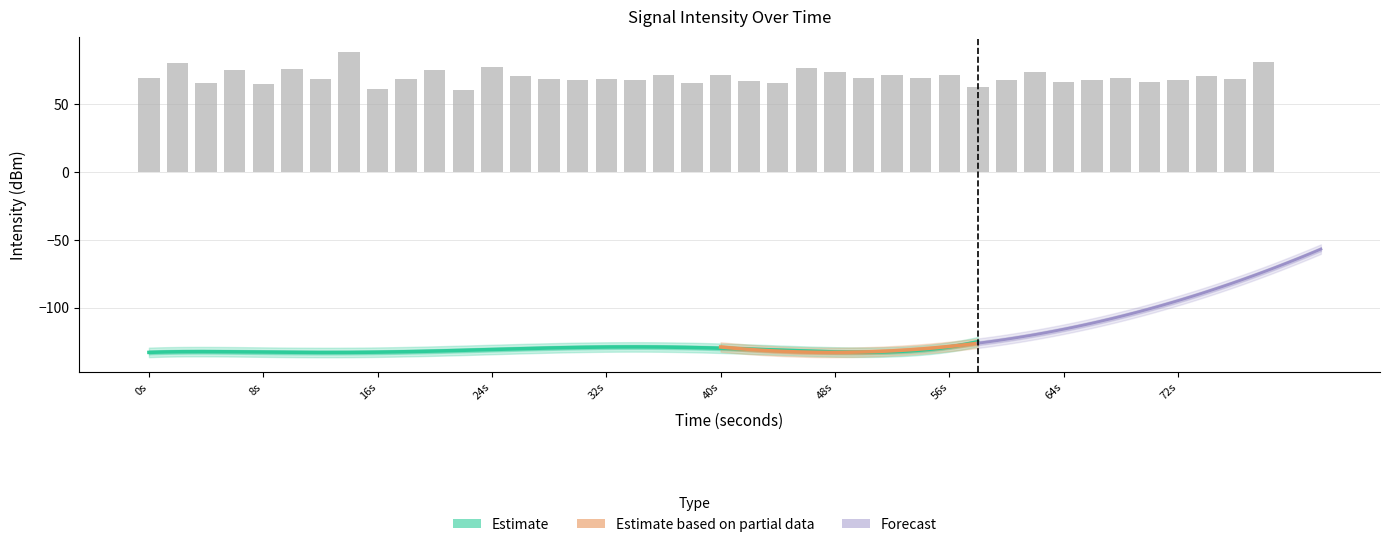

What is the average value?

70.4